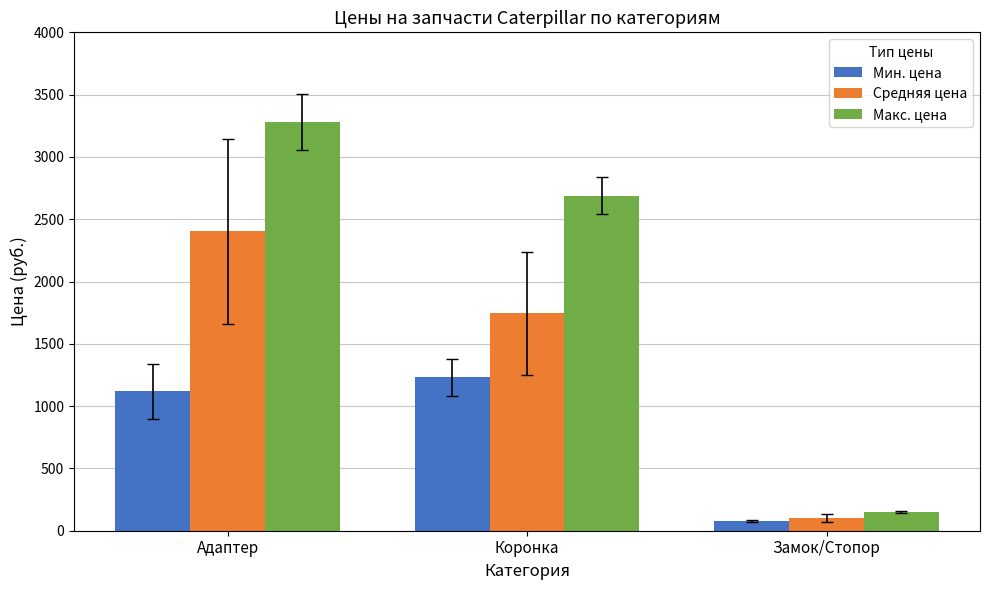

What is the highest value of the Средняя цена series?

2401.8